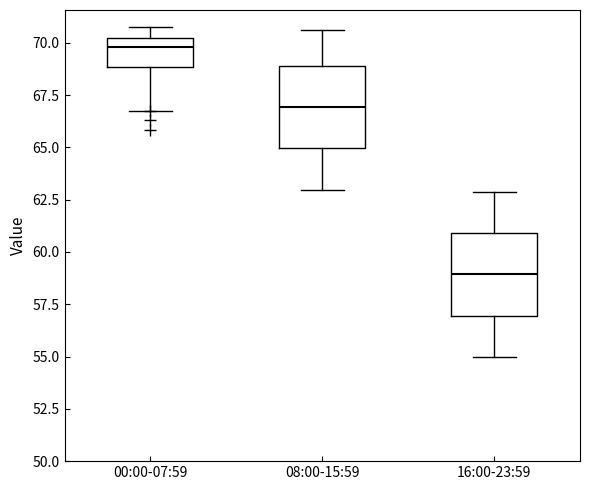

Reading left to right, transcribe this box plot: for each box, give where its median line is, the range the box spans, and where its two whiskers end, as read against the y-axis. The values are not printed on the chart, so give them approximately, as read against the axis.

00:00-07:59: median 70.0 (just below the box's upper edge), box 69.0 to 70.0, whiskers 67.0 to 71.0
08:00-15:59: median 67.0, box 65.0 to 69.0, whiskers 63.0 to 70.5
16:00-23:59: median 59.0, box 57.0 to 61.0, whiskers 55.0 to 63.0